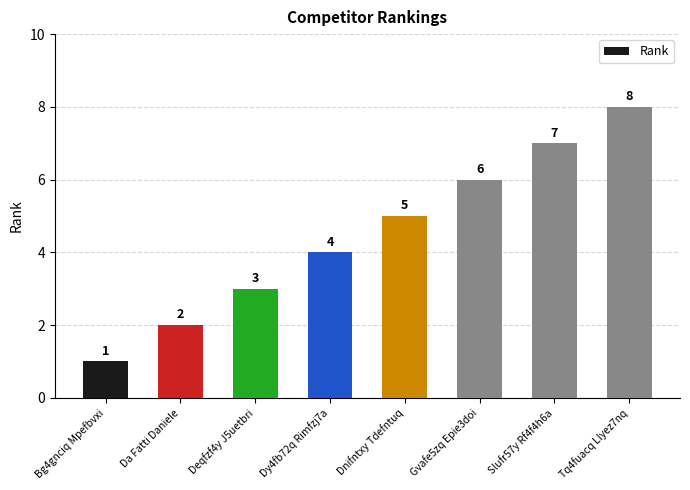

List the labels in order of value, largest first.

Tq4fuacq Llyez7nq, Slufr57y Rf4f4h6a, Gvafe5zq Epie3doi, Dnifntxy Tdefntuq, Dy4fb72q Rimfzj7a, Deqfzf4y J5uetbri, Da Fatti Daniele, Bg4gnciq Mpefbvxi